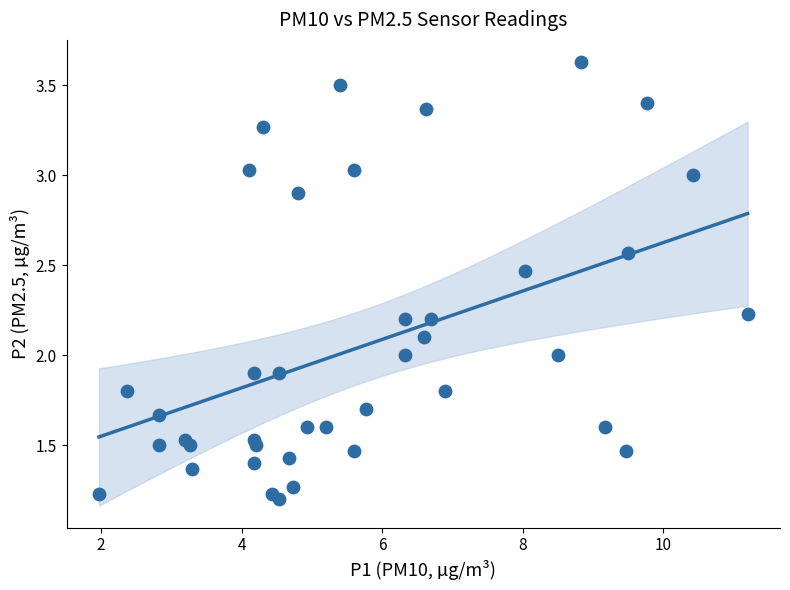

What is the range of X values (max minus min)?

9.2